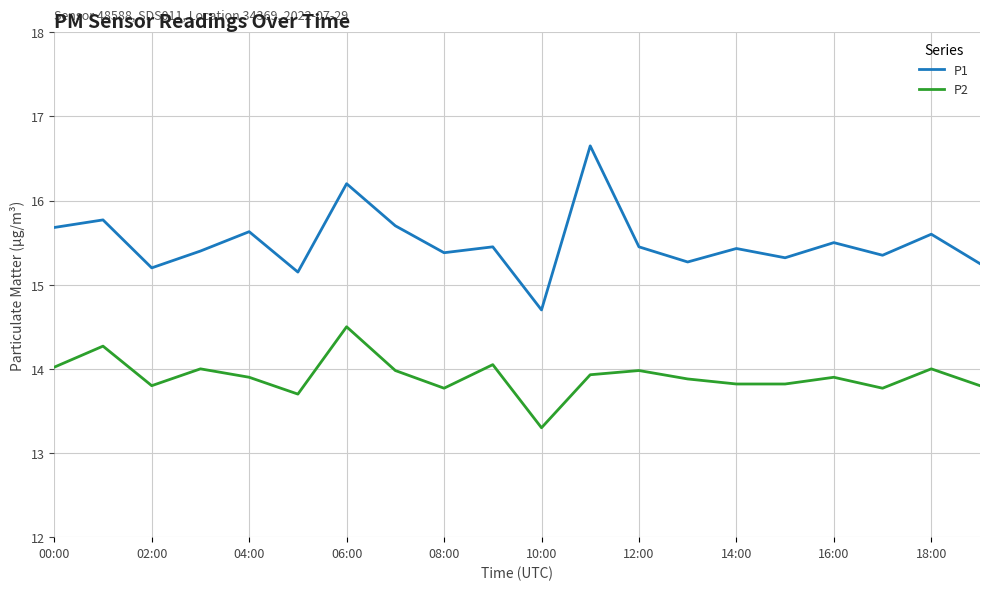

Count the number of categories in the chart.

20